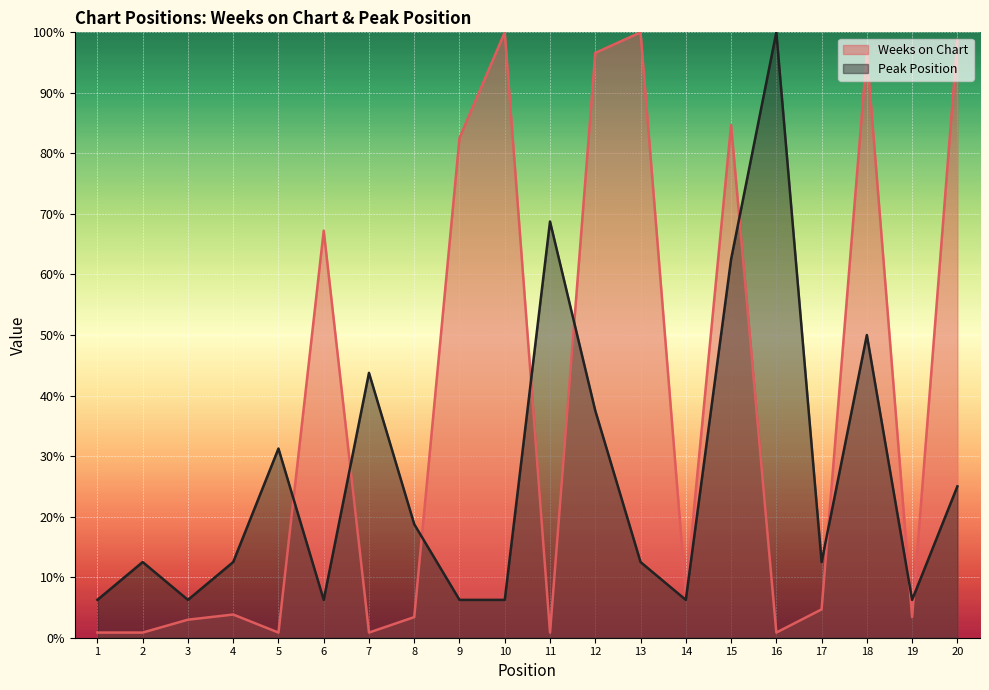

Which series changed the most between 18 and 20?

Peak Position